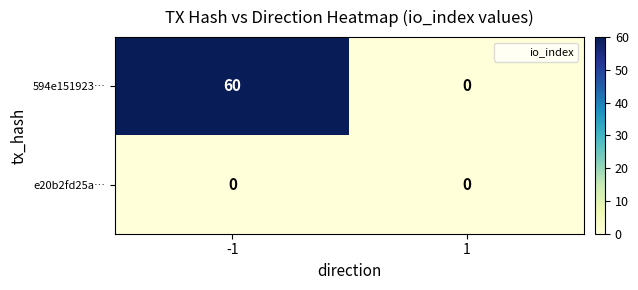

The 594e151923… series shows -26 at 1. True or false?

False